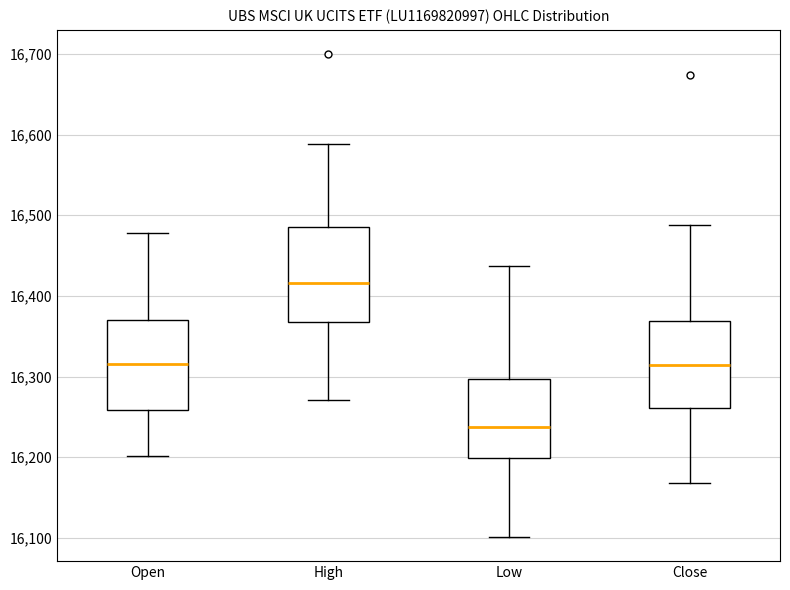

Reading left to right, read every box against the y-axis: the position of its median line, the range the box covers, and the ends of its whiskers. The values are not printed on the chart, so give them approximately, as read against the axis.

Open: median 16320, box 16260 to 16370, whiskers 16200 to 16480
High: median 16420, box 16370 to 16490, whiskers 16270 to 16590
Low: median 16240, box 16200 to 16300, whiskers 16100 to 16440
Close: median 16310, box 16260 to 16370, whiskers 16170 to 16490